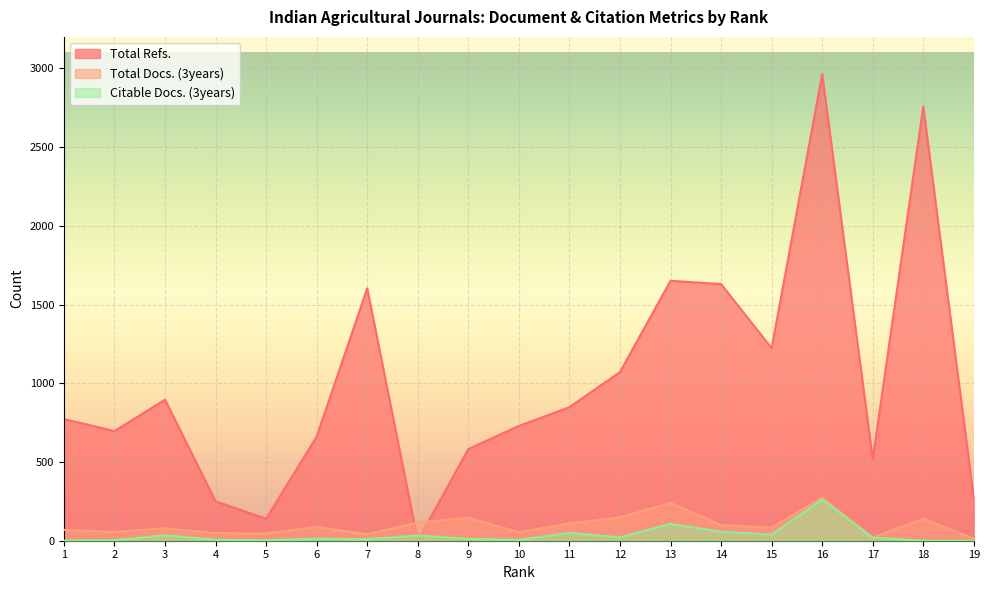

Reading left to right, extract all data points from this chart.

Total Refs.: 773	696	896	250	140	661	1603	0	582	729	848	1071	1651	1630	1223	2963	518	2757	267
Total Docs. (3years): 69	56	79	48	46	87	41	116	145	54	109	148	240	99	83	275	20	139	14
Citable Docs. (3years): 1	3	35	6	3	13	10	33	12	5	50	21	107	57	39	262	20	0	0